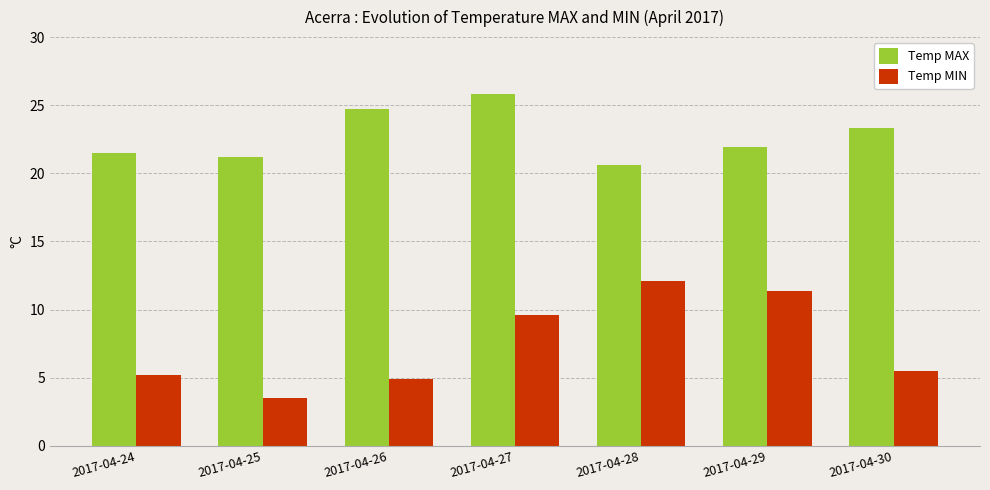

What is the maximum value for Temp MAX?

25.8